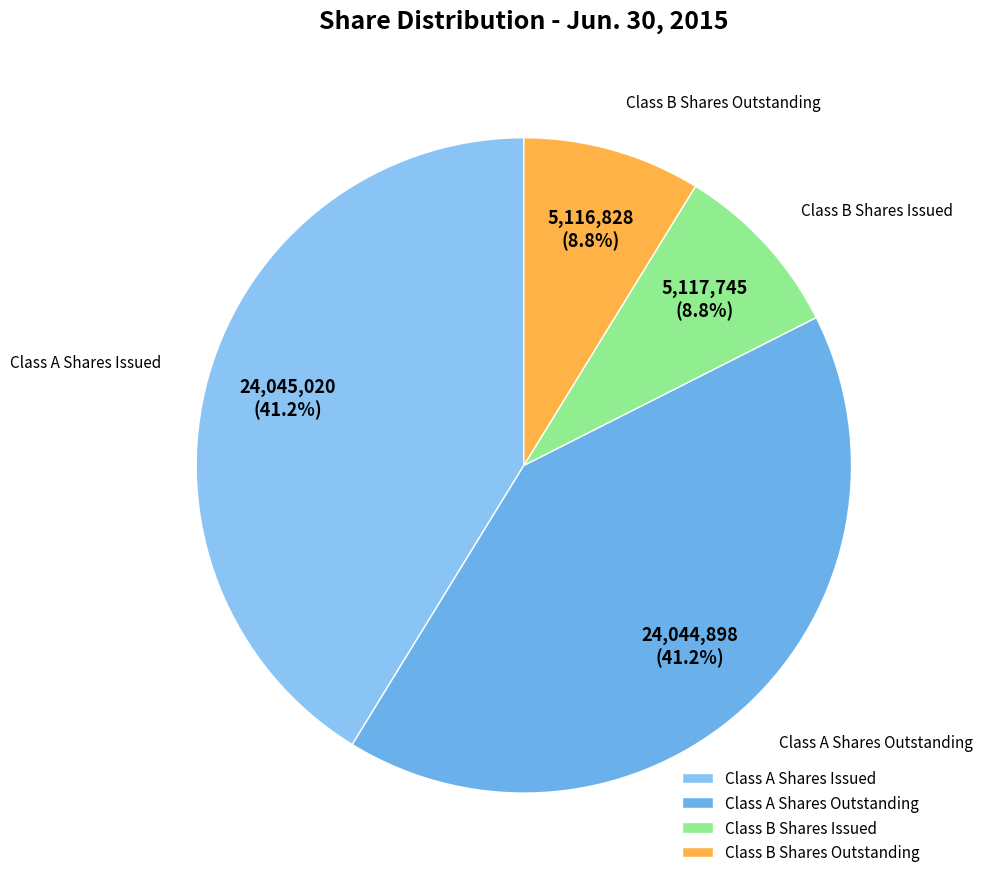

How many segments does this pie chart have?

4